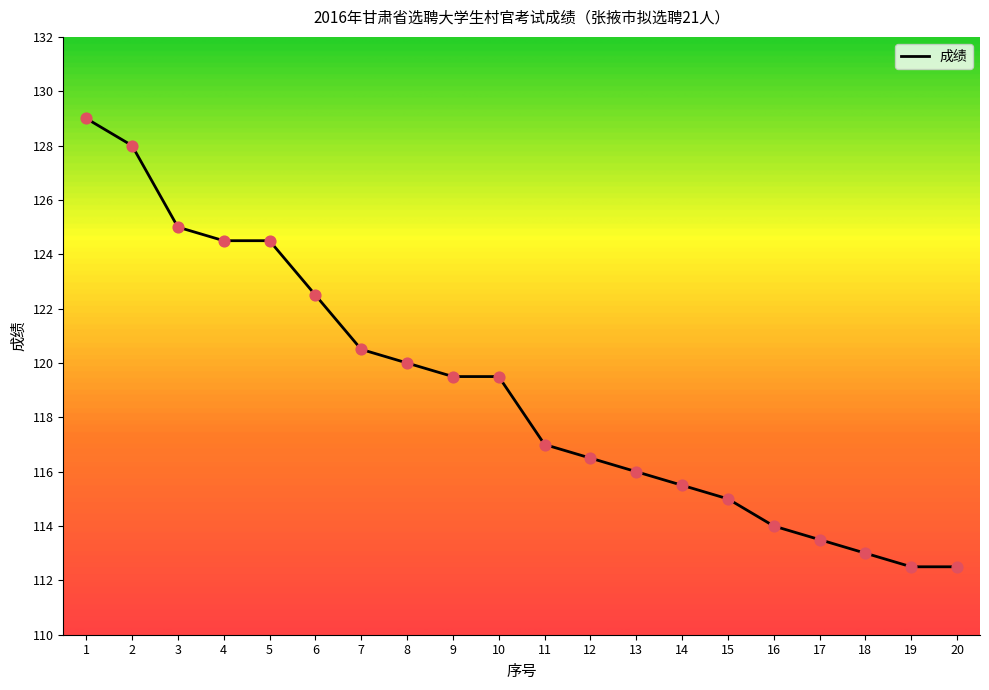

What is the change in value from 1 to 17?

-15.5